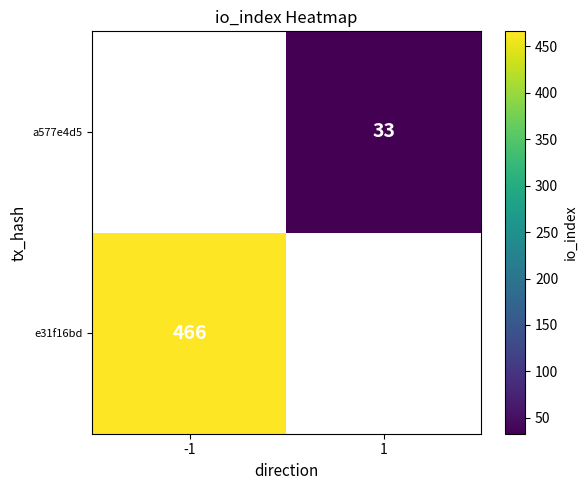

The value of a577e4d5 at 1 is 33. True or false?

True